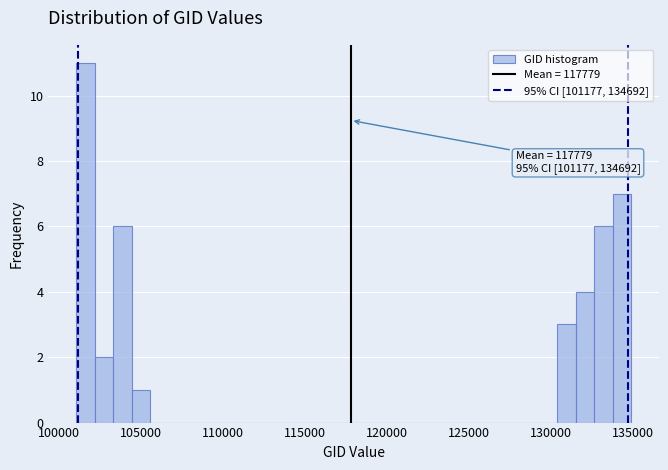

Read against the x-axis, roughly where is the centre of the tallest bar?

101500